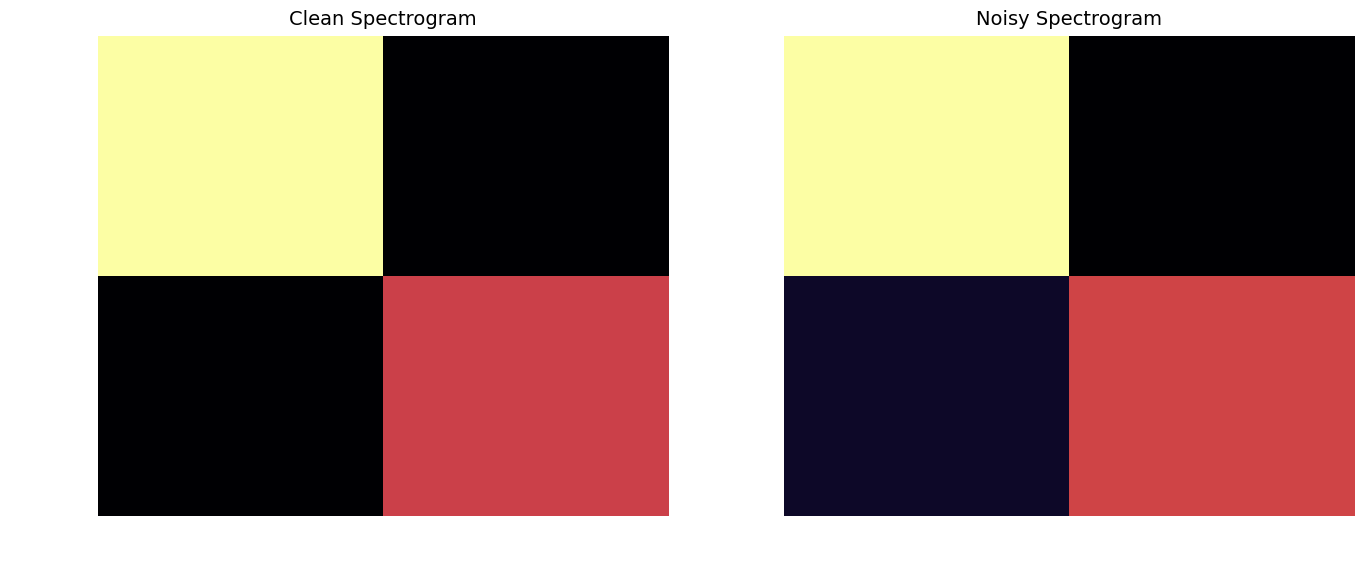

The 73cc90cc... series shows 0.9 at 1. True or false?

True